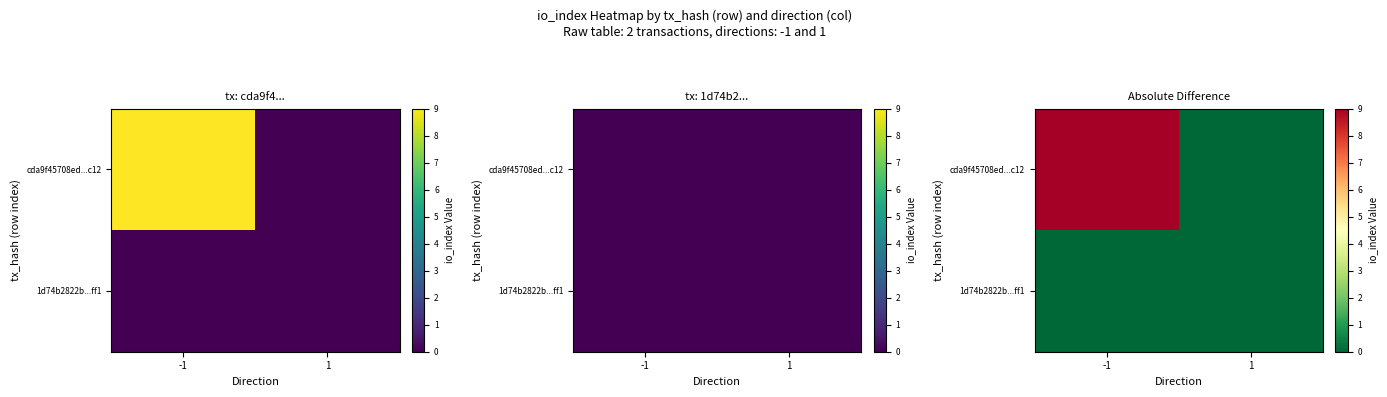

Rank the series by their average value, from lowest to highest.

1d74b2822b...ff1, cda9f45708ed...c12